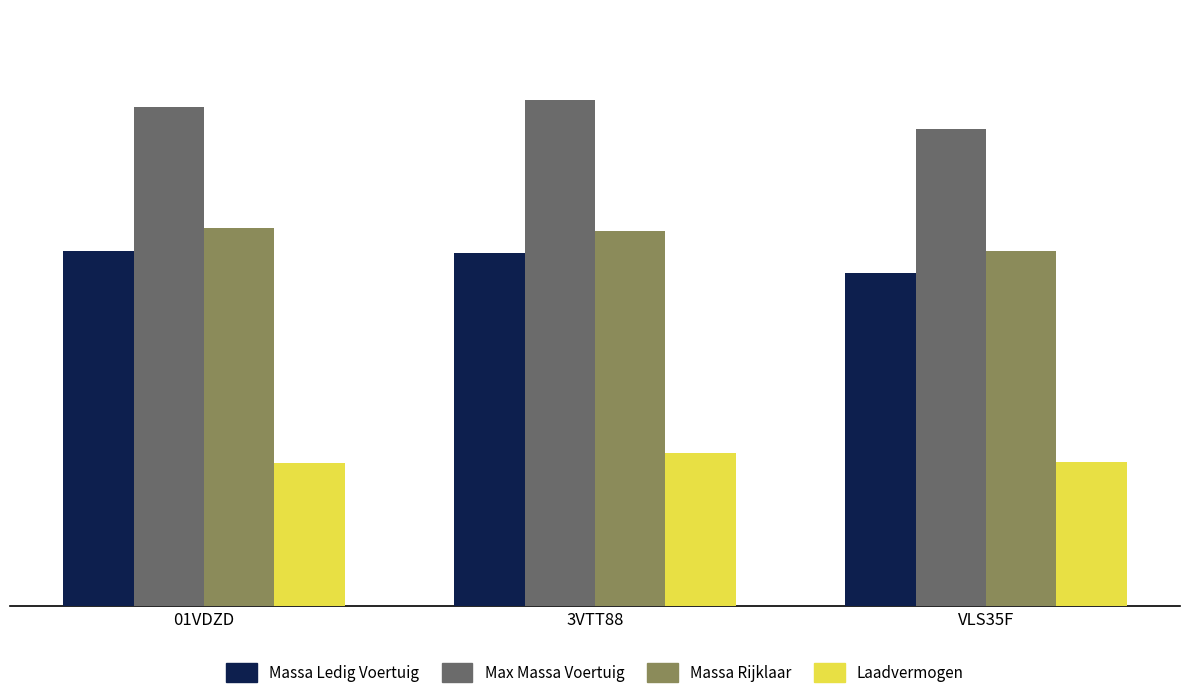

What is the total value across all series at 01VDZD?

6119